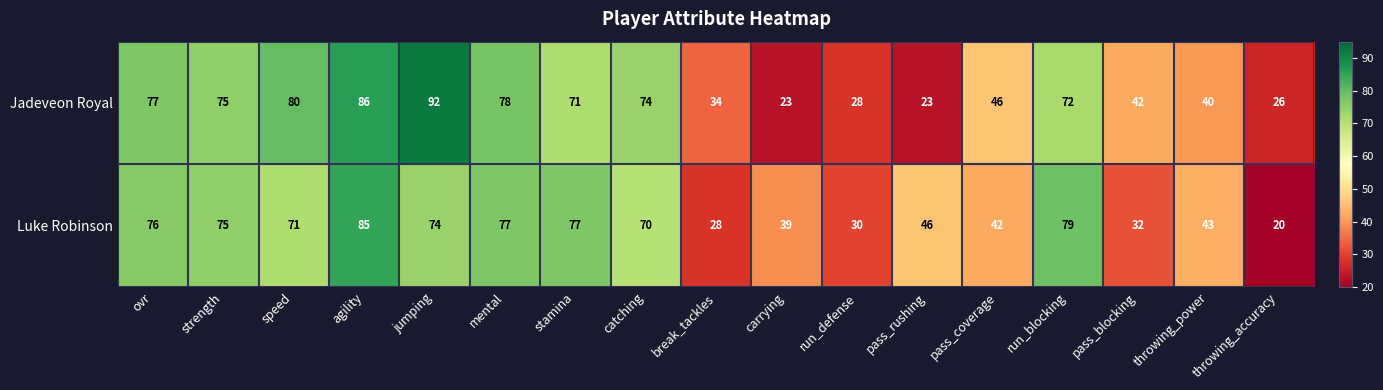

What is the minimum value shown in the chart?

20